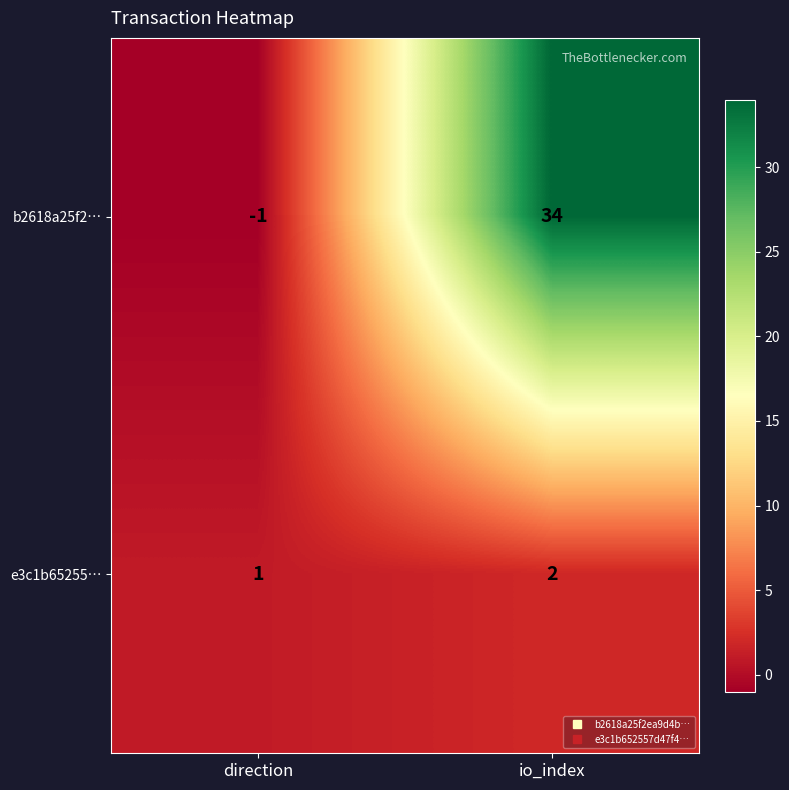

Which series changed the most between direction and io_index?

b2618a25f2…